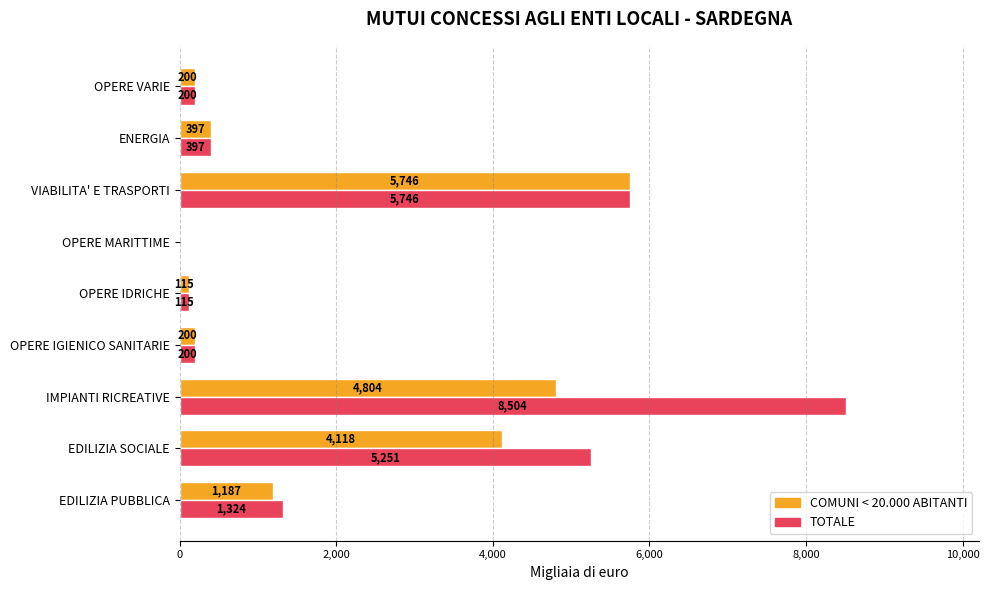

What is the sum of all TOTALE values?

21737